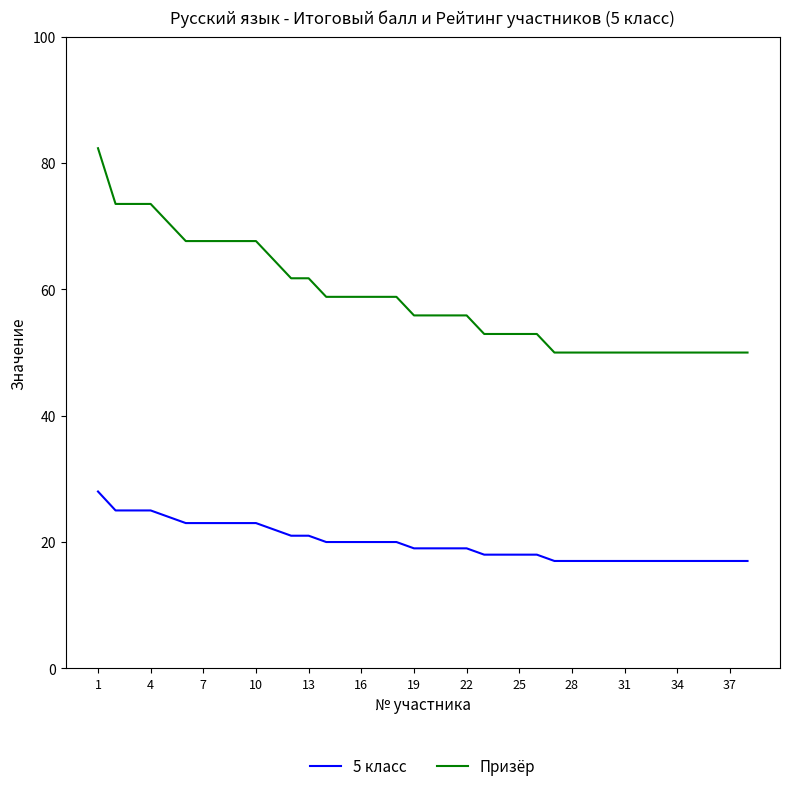

What is the smallest value displayed?

17.0